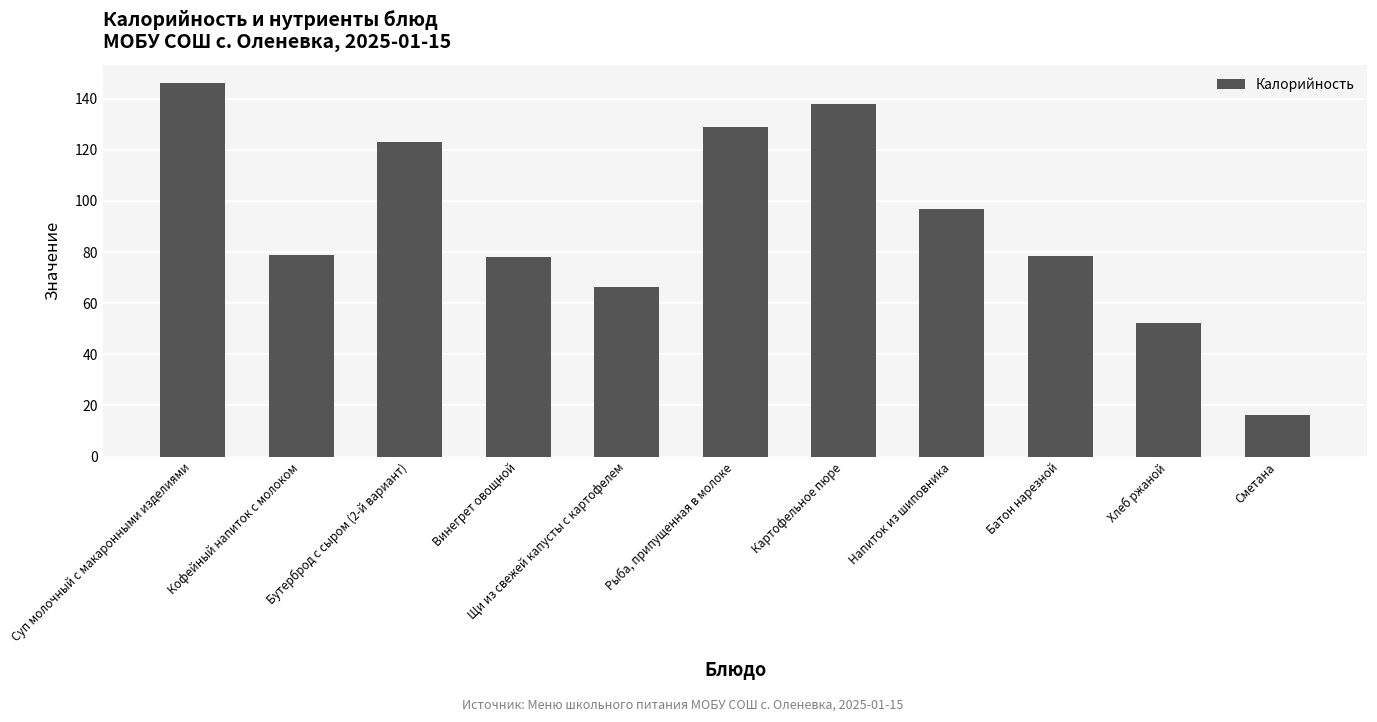

What is the ratio of the value at Сметана to the value at Рыба, припущенная в молоке?

0.1